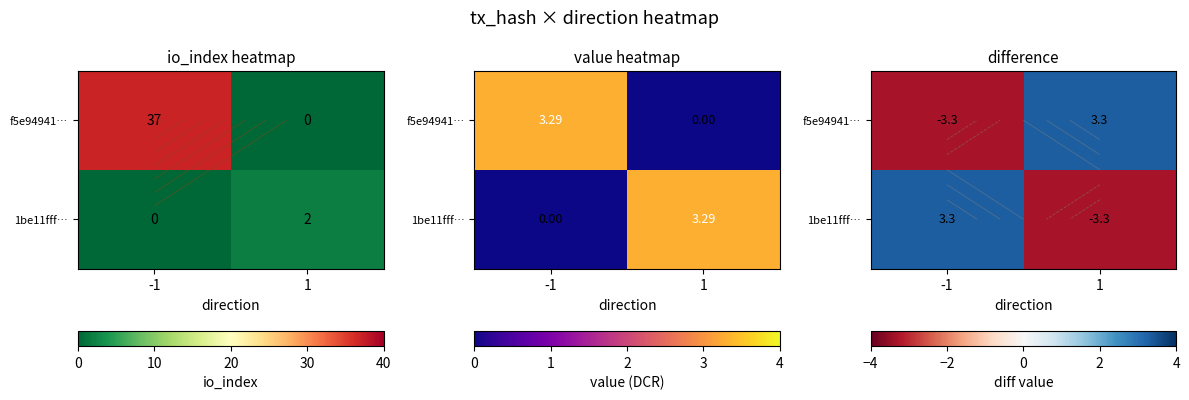

The 1be11fff… series shows -2.3 at 1. True or false?

False